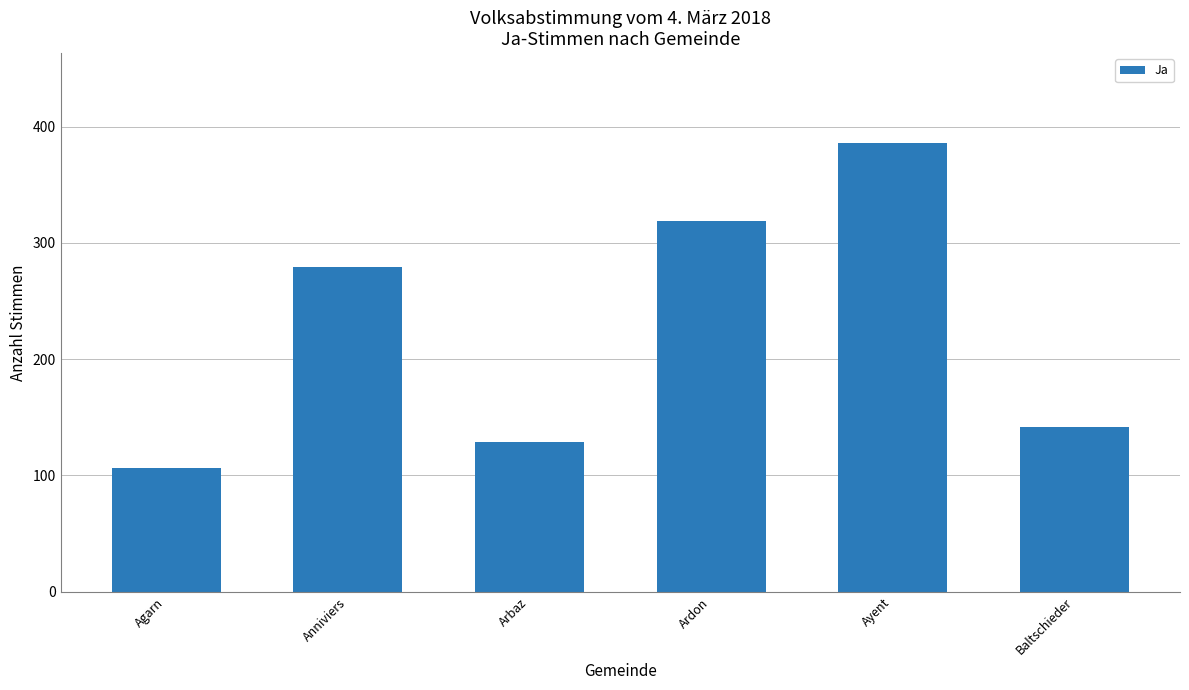

Rank the categories by value from lowest to highest.

Agarn, Arbaz, Baltschieder, Anniviers, Ardon, Ayent